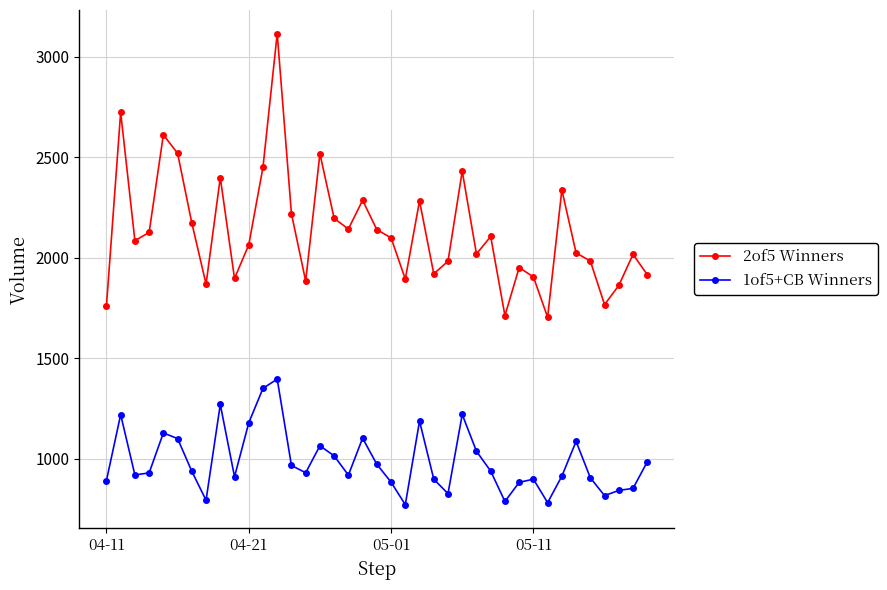

Does the chart have visible grid lines?

Yes